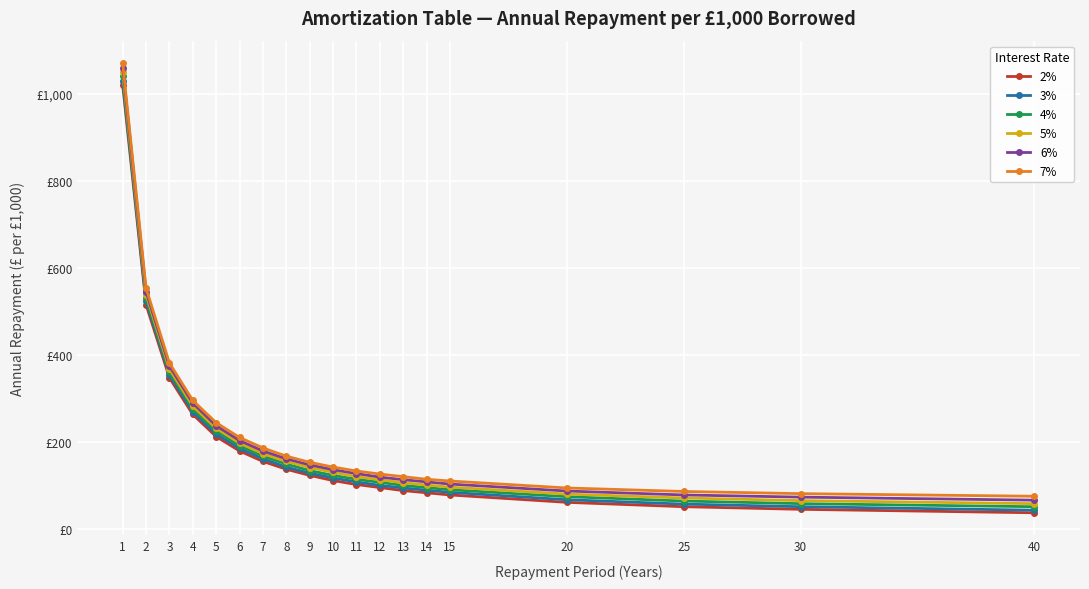

What is the greatest value displayed?

1070